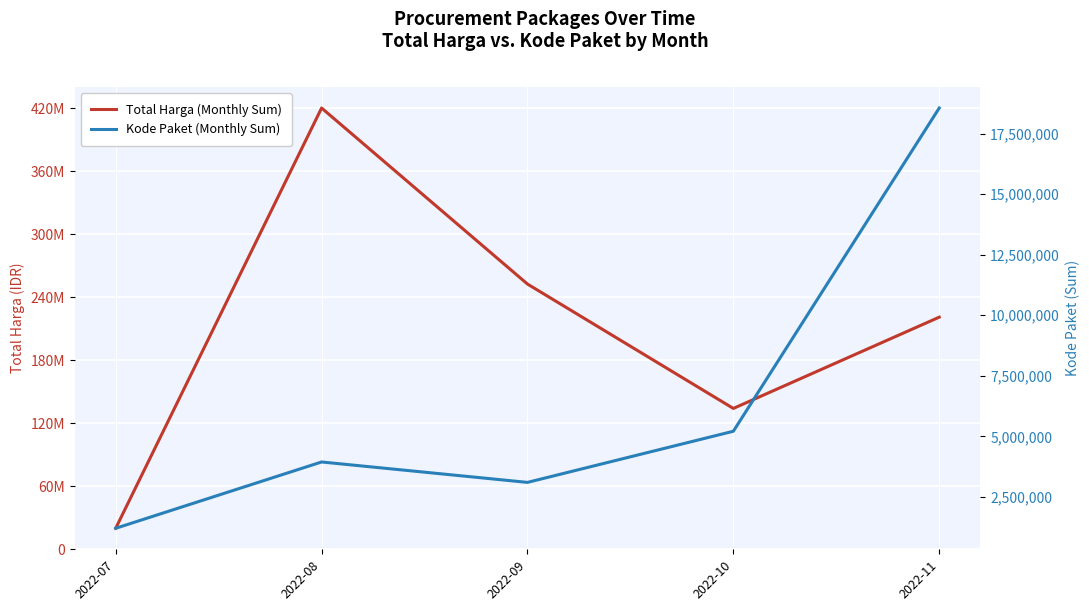

Which series has the largest range (max minus min)?

Total Harga (Monthly Sum)